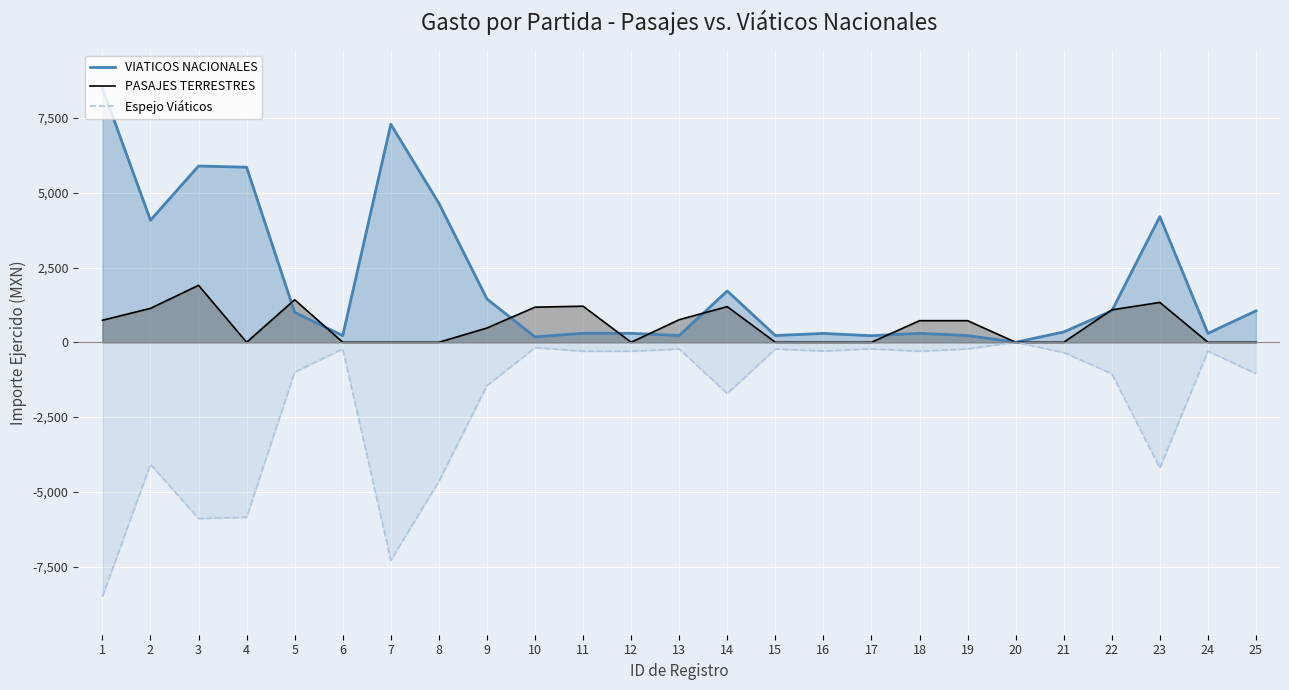

Reading right to left, list all the values displayed in this chart.

VIATICOS NACIONALES: 25=1050.0	24=297.0	23=4202.0	22=1050.0	21=345.0	20=0.0	19=225.0	18=300.0	17=219.0	16=295.0	15=225.0	14=1715.0	13=225.0	12=300.0	11=300.0	10=180.0	9=1449.0	8=4650.0	7=7290.0	6=223.0	5=998.0	4=5854.0	3=5893.7	2=4080.0	1=8504.0
PASAJES TERRESTRES: 25=0.0	24=0.0	23=1332.0	22=1084.0	21=0.0	20=0.0	19=722.0	18=722.0	17=0.0	16=0.0	15=0.0	14=1191.0	13=755.0	12=0.0	11=1206.0	10=1174.0	9=476.0	8=0.0	7=0.0	6=0.0	5=1422.0	4=0.0	3=1904.0	2=1134.0	1=735.0
Espejo Viáticos: 25=-1050.0	24=-297.0	23=-4202.0	22=-1050.0	21=-345.0	20=-0.0	19=-225.0	18=-300.0	17=-219.0	16=-295.0	15=-225.0	14=-1715.0	13=-225.0	12=-300.0	11=-300.0	10=-180.0	9=-1449.0	8=-4650.0	7=-7290.0	6=-223.0	5=-998.0	4=-5854.0	3=-5893.7	2=-4080.0	1=-8504.0